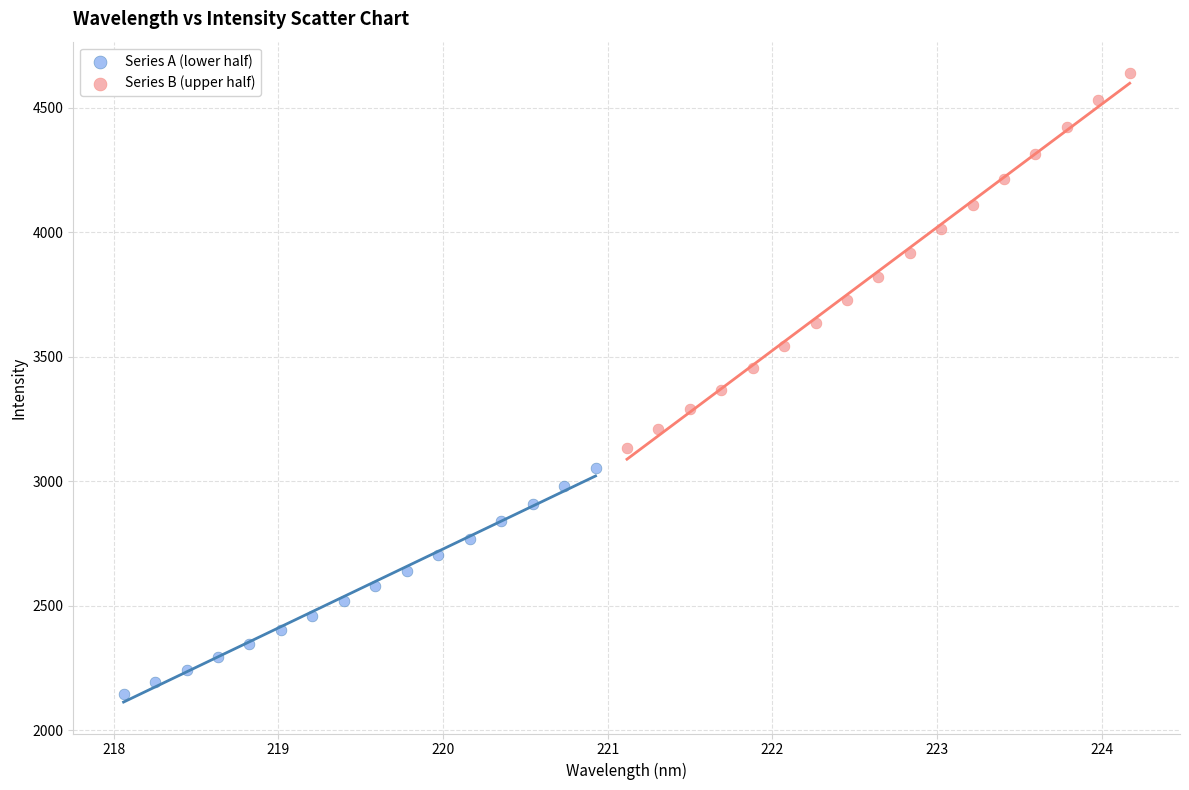

Which series has the largest Y range (max minus min)?

Series B (upper half)